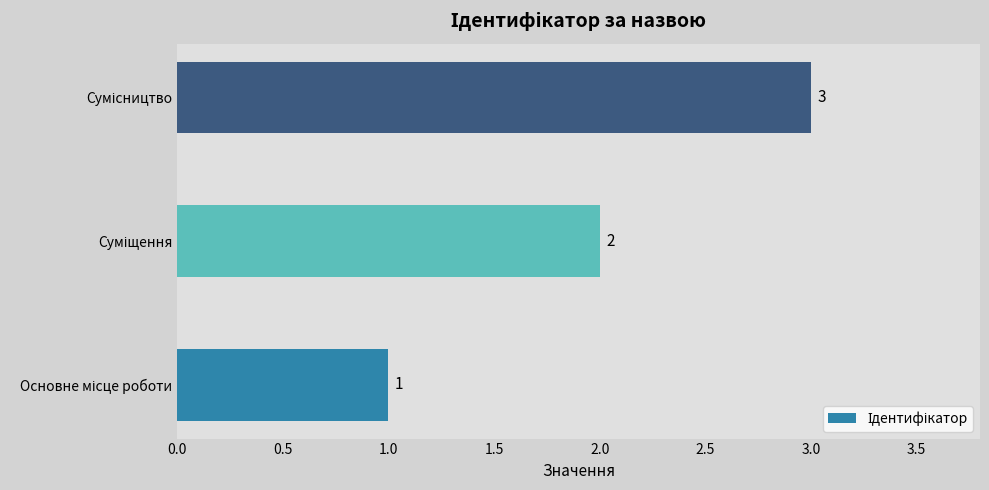

What is the maximum value shown in the chart?

3